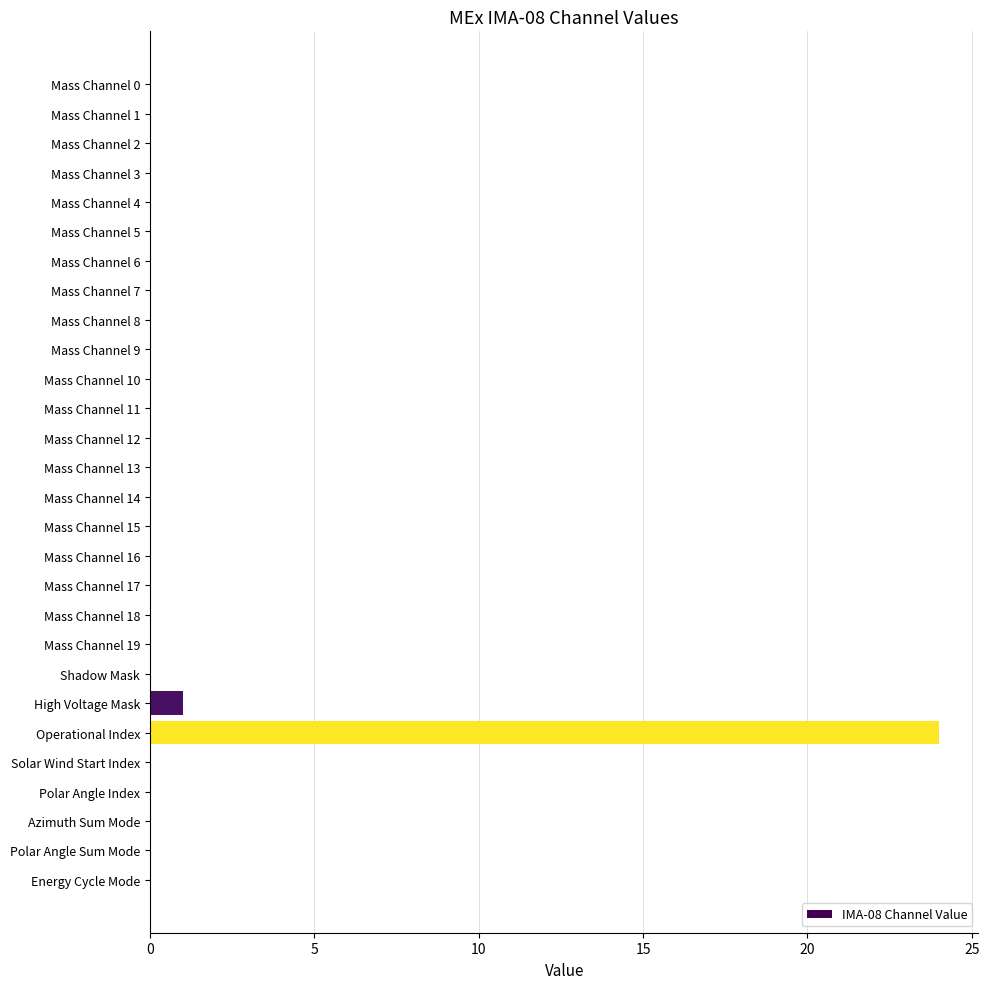

What is the sum of all values?

25